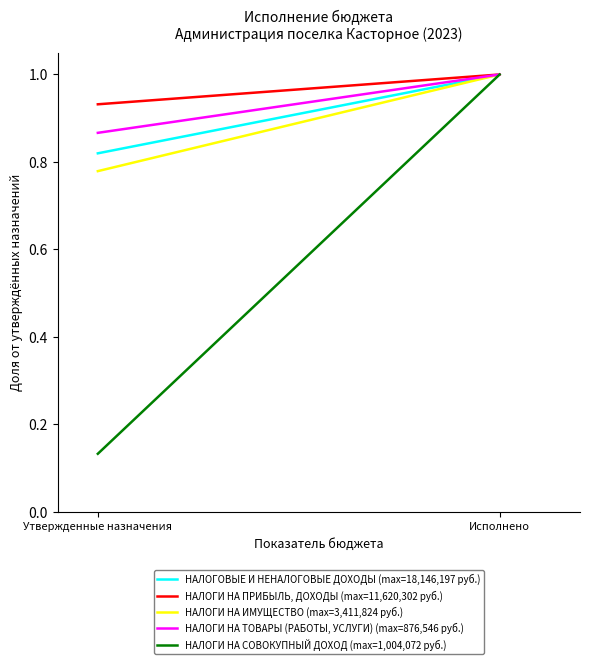

What is the maximum value for НАЛОГИ НА ПРИБЫЛЬ, ДОХОДЫ (max=11,620,302 руб.)?

1.0